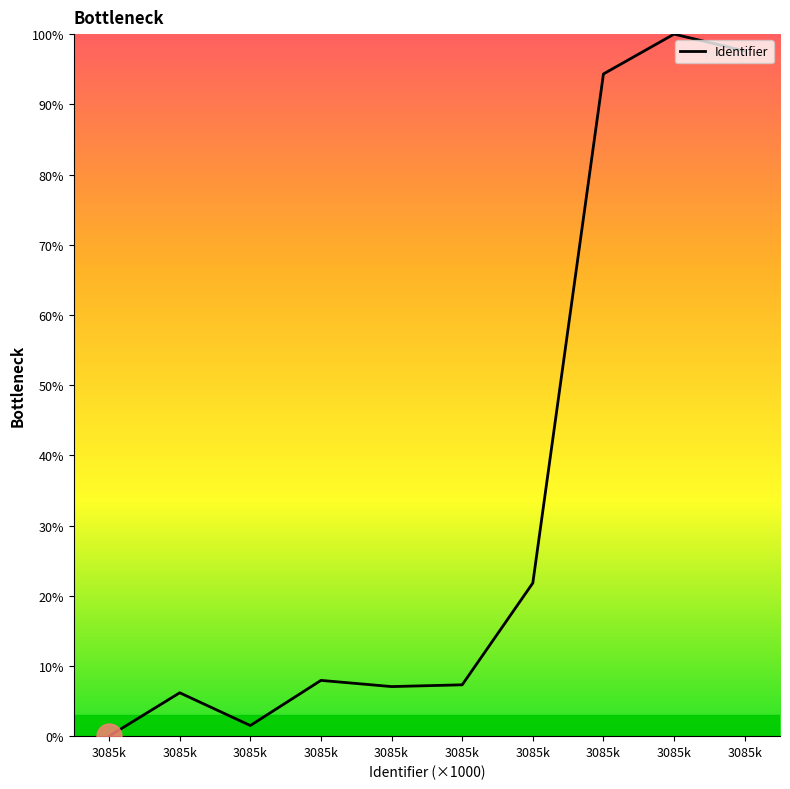

Where is the first local maximum?

3085k